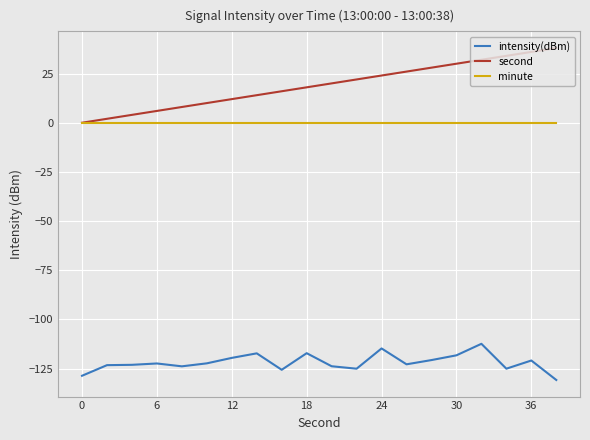

Which series has the widest spread of values?

second